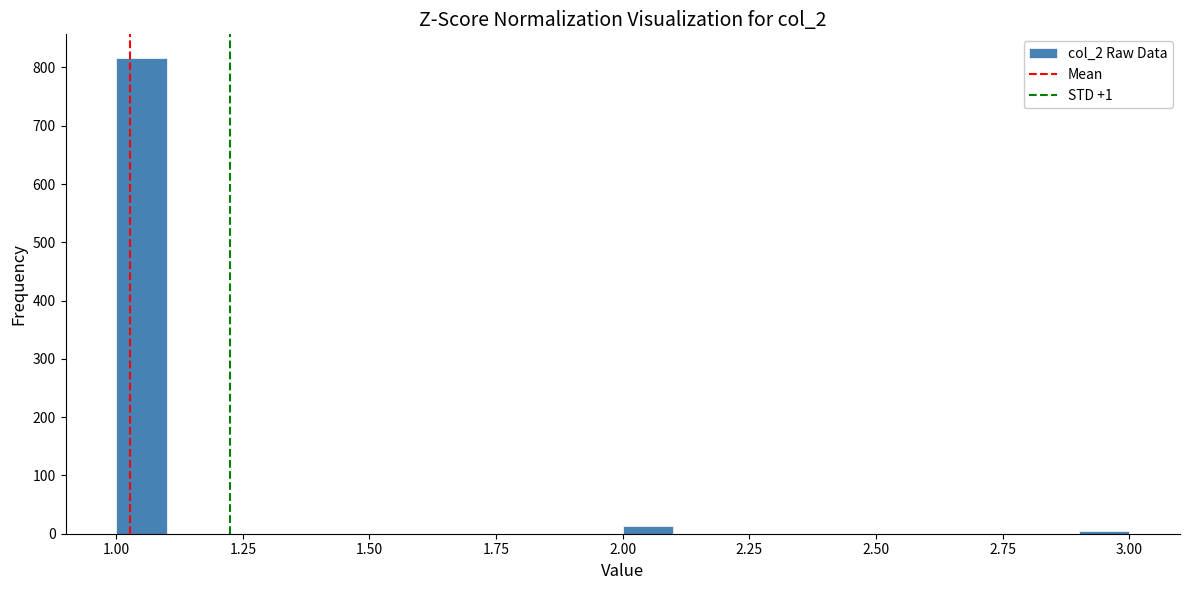

Read against the x-axis, roughly where is the centre of the tallest bar?

1.05